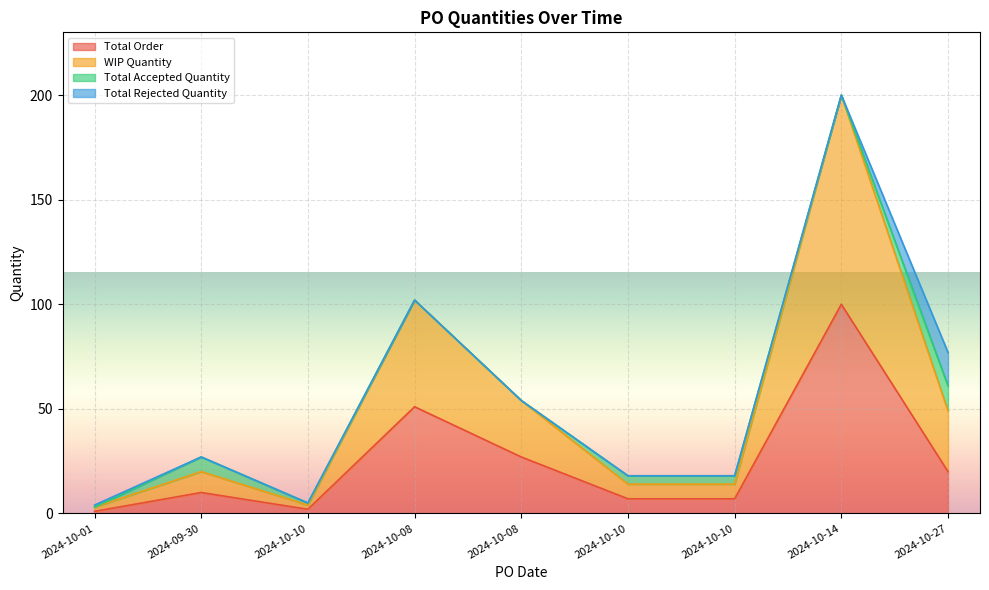

What is the label of the 1st point from the left?

2024-10-01